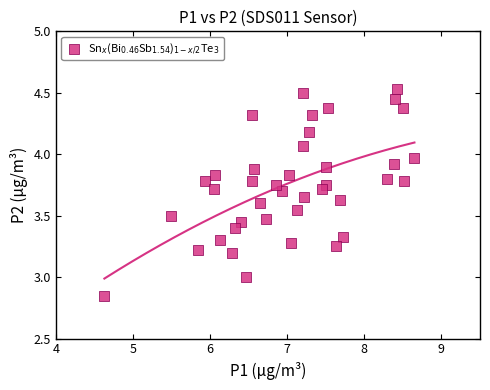

What is the range of Y values (max minus min)?

1.7